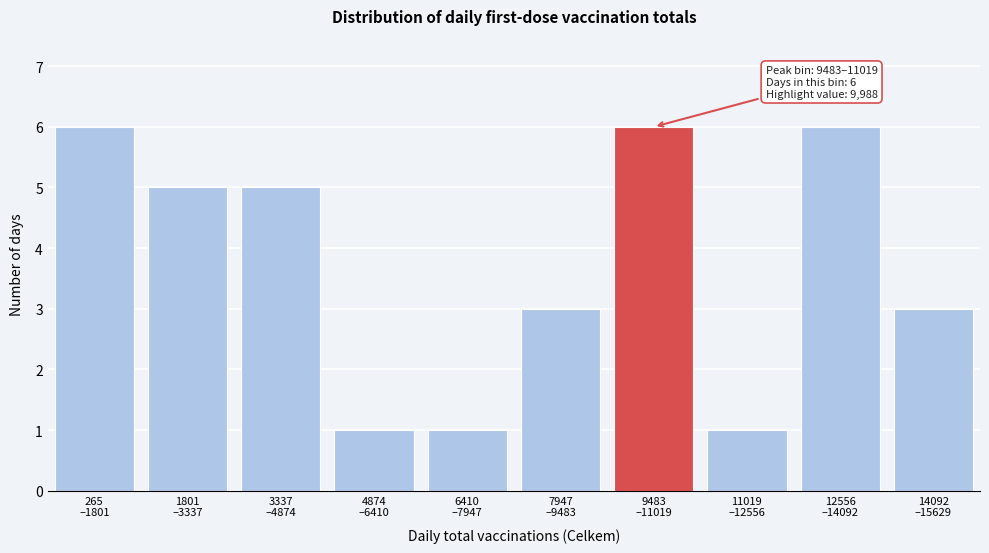

Reading left to right, transcribe all the data shown in this chart.

6	5	5	1	1	3	6	1	6	3